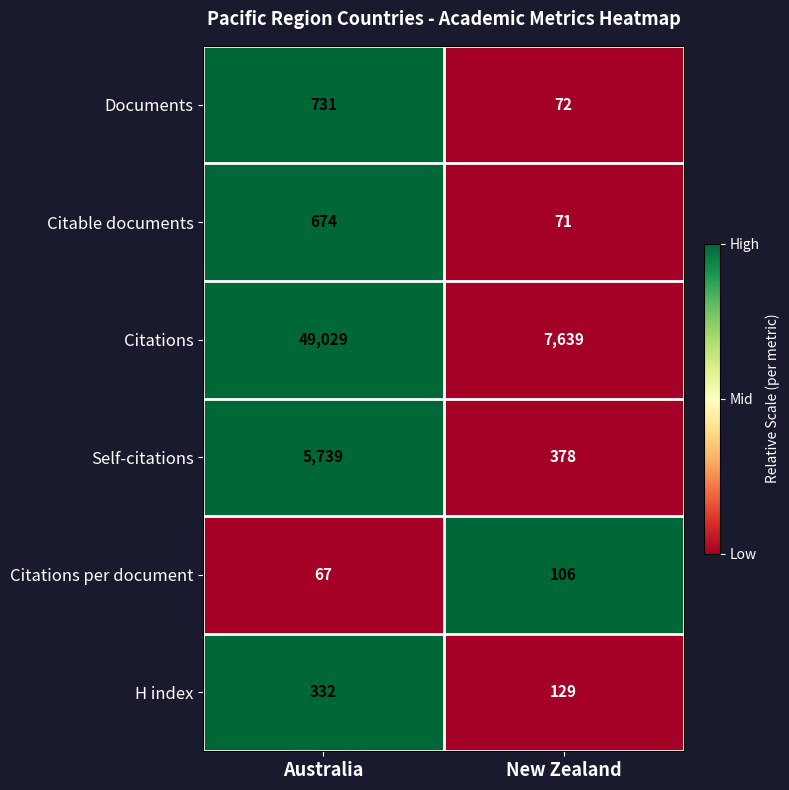

Which series has the largest total across all categories?

Citations